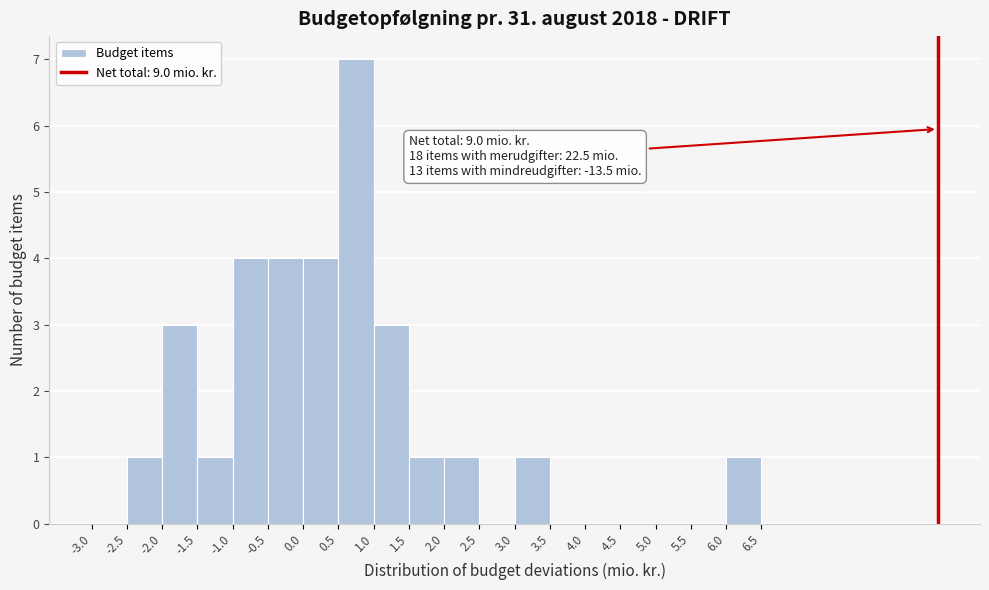

Over which range of the x-axis is the bar tallest?

0.5 to 1.0